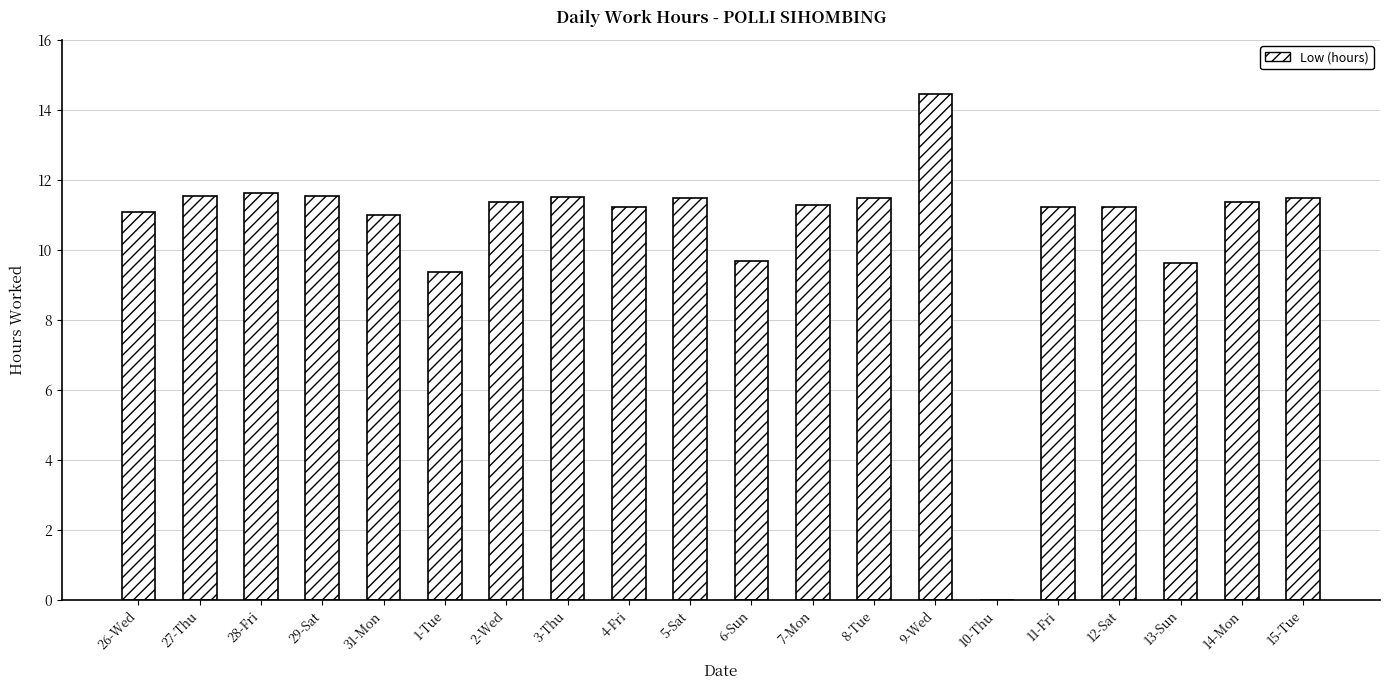

Approximately how many times larger is the value at 9-Wed compared to 26-Wed?

1.3